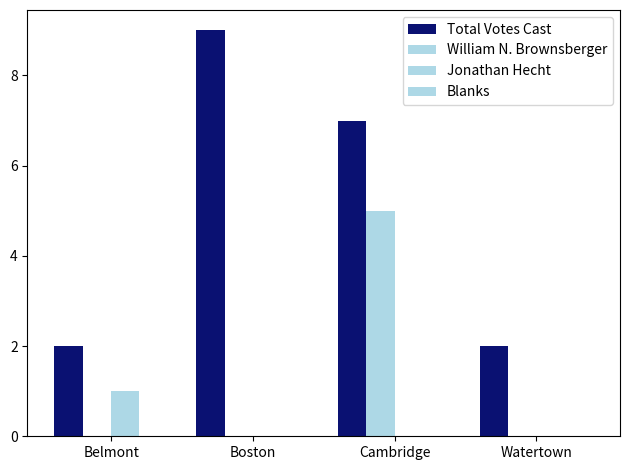

How many data points does each series have?

4